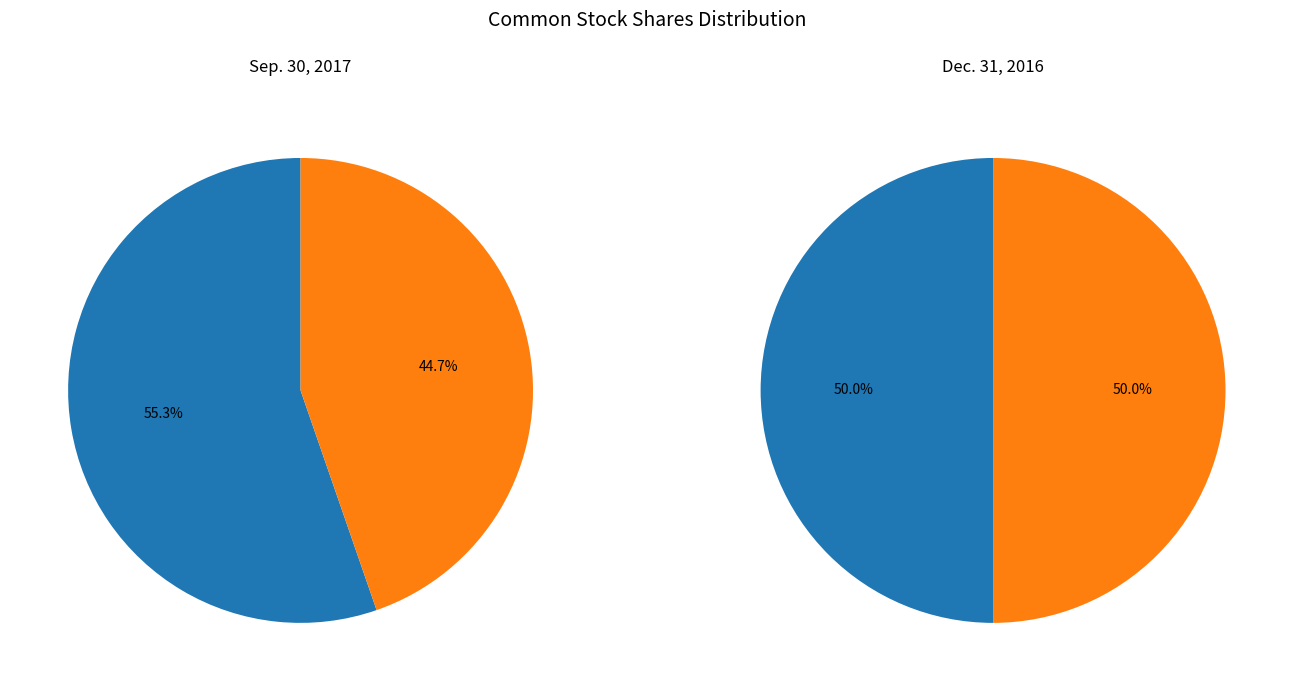

Which slice represents more than half of the pie?

Common stock, shares issued